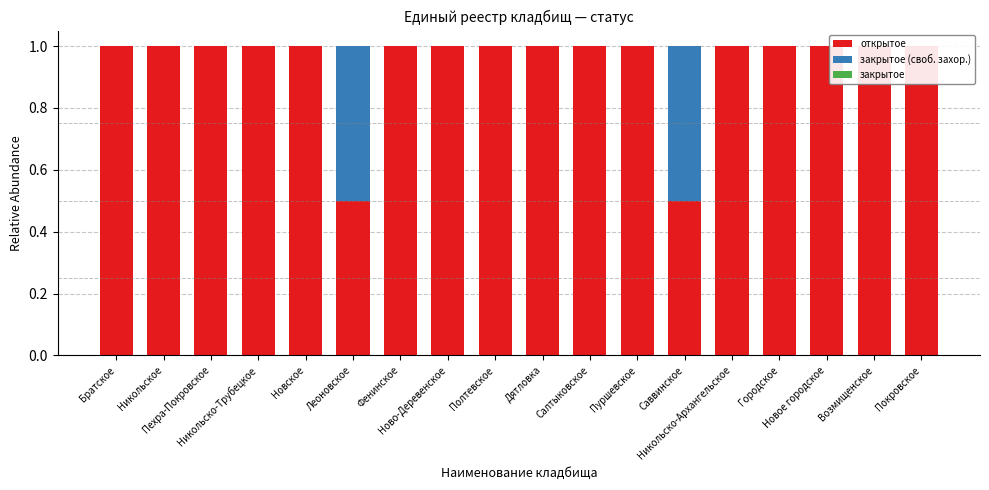

Reading left to right, what are all the values shown in this chart?

открытое: Братское=1.0	Никольское=1.0	Пехра-Покровское=1.0	Никольско-Трубецкое=1.0	Новское=1.0	Леоновское=0.5	Фенинское=1.0	Ново-Деревенское=1.0	Полтевское=1.0	Дятловка=1.0	Салтыковское=1.0	Пуршевское=1.0	Саввинское=0.5	Никольско-Архангельское=1.0	Городское=1.0	Новое городское=1.0	Возмищенское=1.0	Покровское=1.0
закрытое (своб. захор.): Братское=0.0	Никольское=0.0	Пехра-Покровское=0.0	Никольско-Трубецкое=0.0	Новское=0.0	Леоновское=0.5	Фенинское=0.0	Ново-Деревенское=0.0	Полтевское=0.0	Дятловка=0.0	Салтыковское=0.0	Пуршевское=0.0	Саввинское=0.5	Никольско-Архангельское=0.0	Городское=0.0	Новое городское=0.0	Возмищенское=0.0	Покровское=0.0
закрытое: Братское=0.0	Никольское=0.0	Пехра-Покровское=0.0	Никольско-Трубецкое=0.0	Новское=0.0	Леоновское=0.0	Фенинское=0.0	Ново-Деревенское=0.0	Полтевское=0.0	Дятловка=0.0	Салтыковское=0.0	Пуршевское=0.0	Саввинское=0.0	Никольско-Архангельское=0.0	Городское=0.0	Новое городское=0.0	Возмищенское=0.0	Покровское=0.0